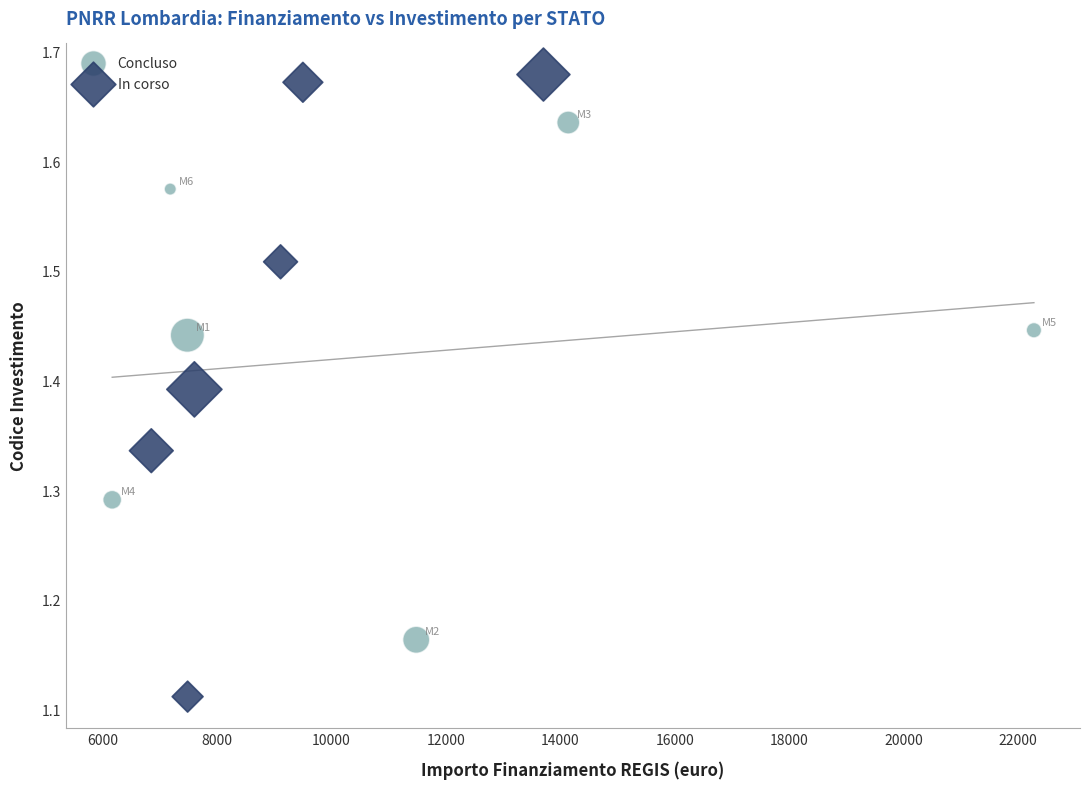

Which series has the largest Y range (max minus min)?

In corso